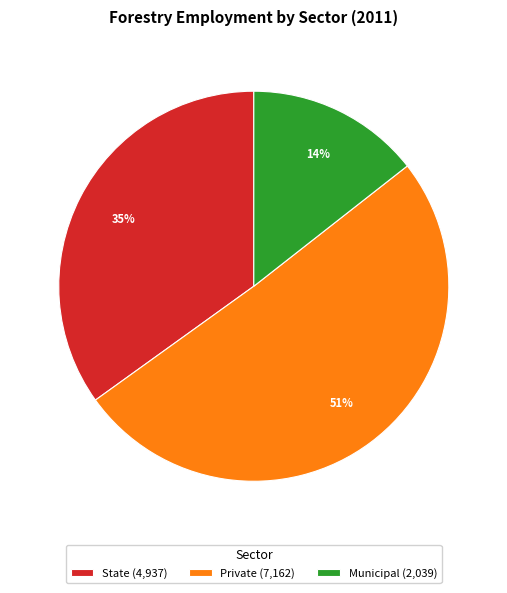

Between Municipal and Private, which is larger?

Private